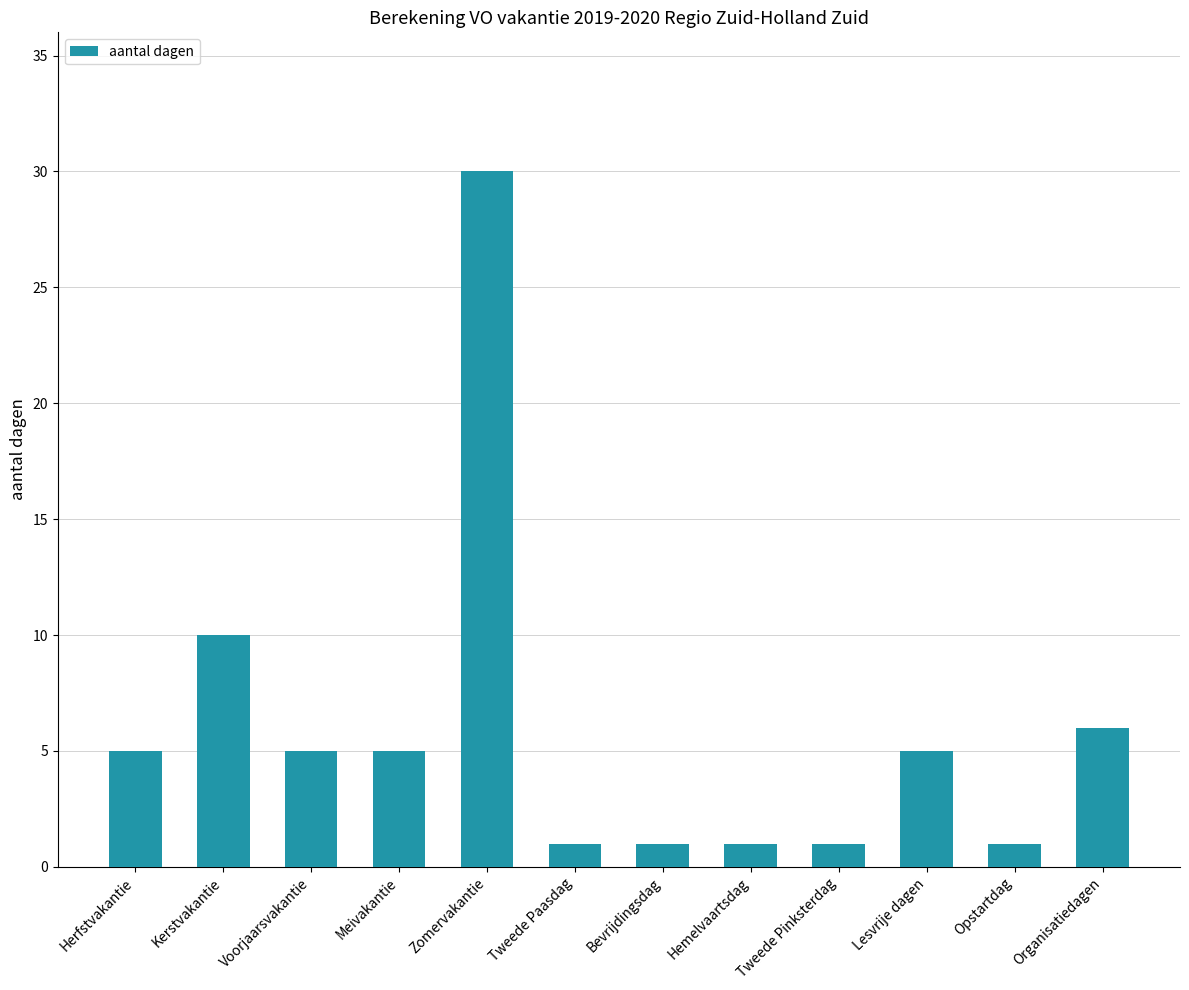

What position from the left is Hemelvaartsdag?

8